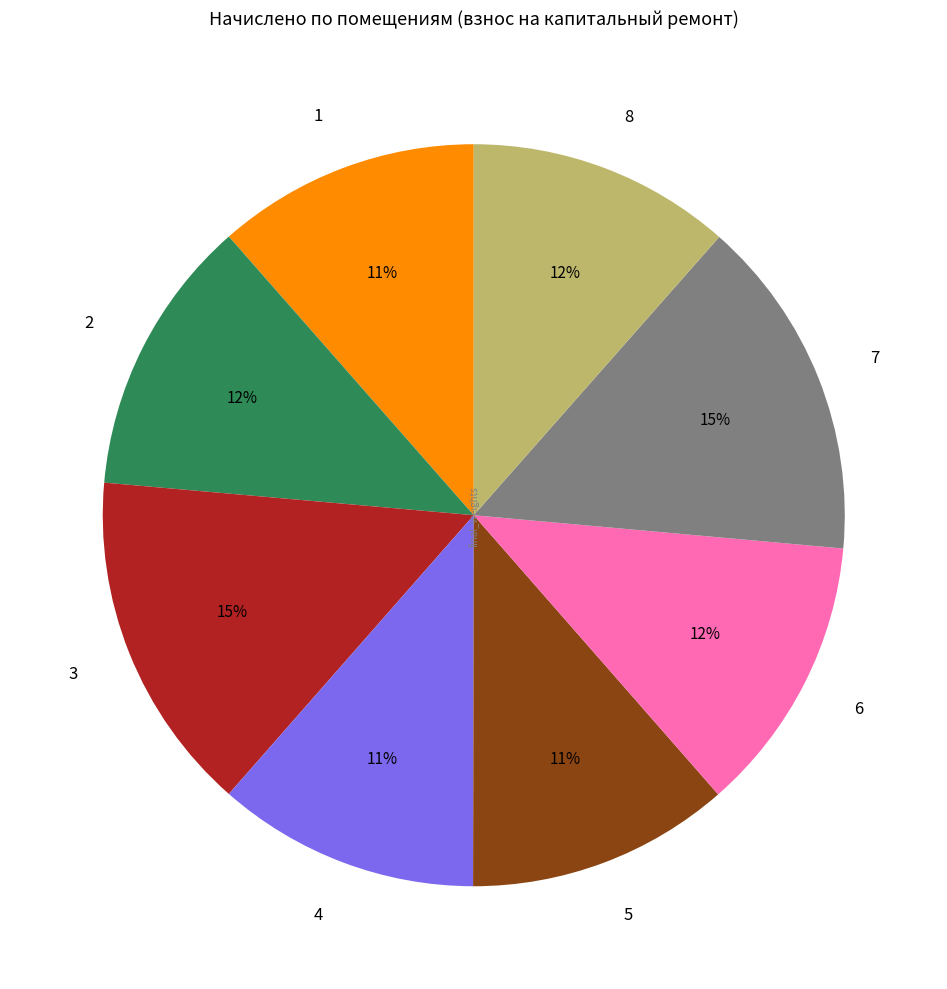

What is the ratio of the value at 6 to the value at 5?

1.1